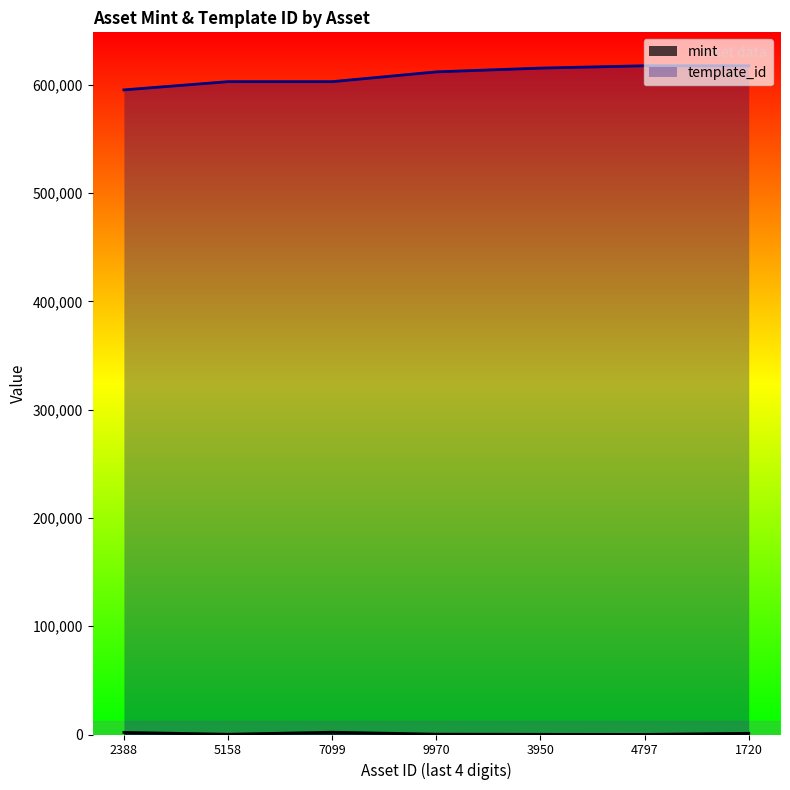

What is the difference between the maximum and minimum values in the template_id series?

22275